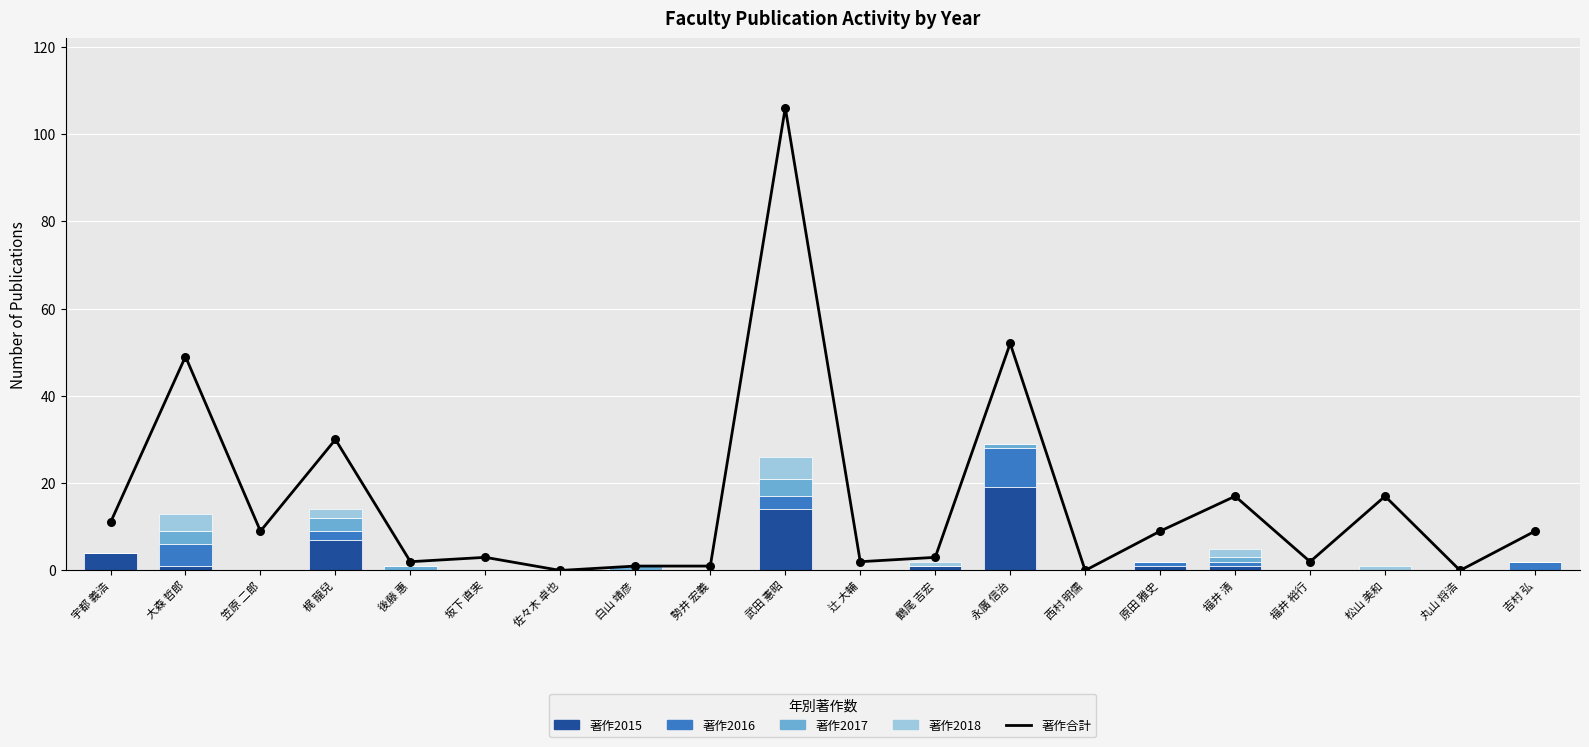

Which series has the widest spread of Y values?

著作合計